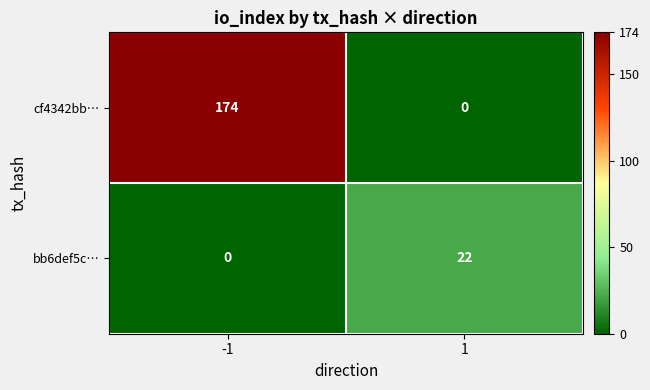

What is the greatest value displayed?

174